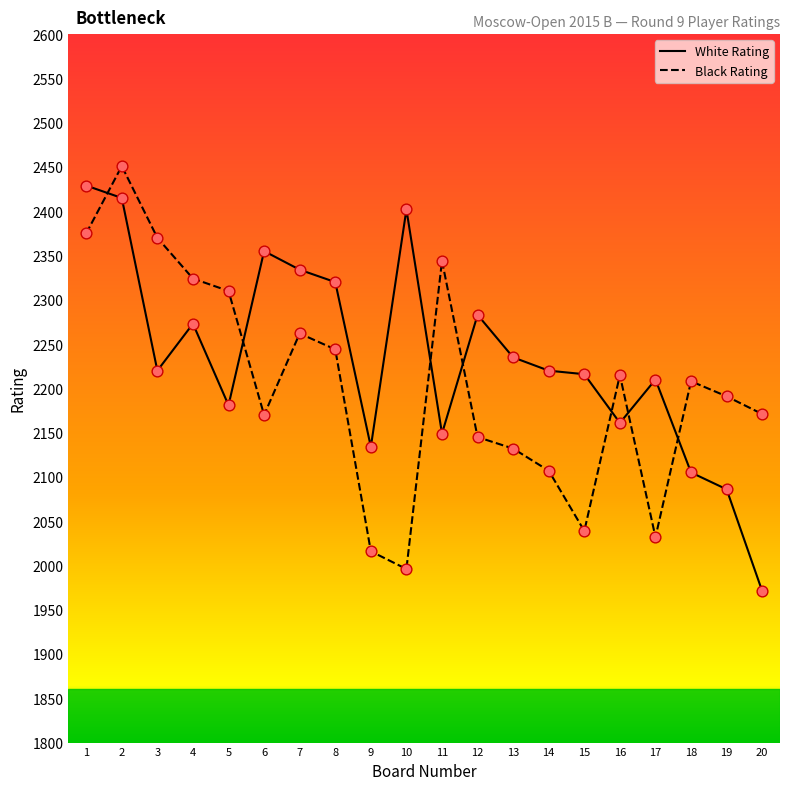

Which series changed the most between 3 and 16?

Black Rating